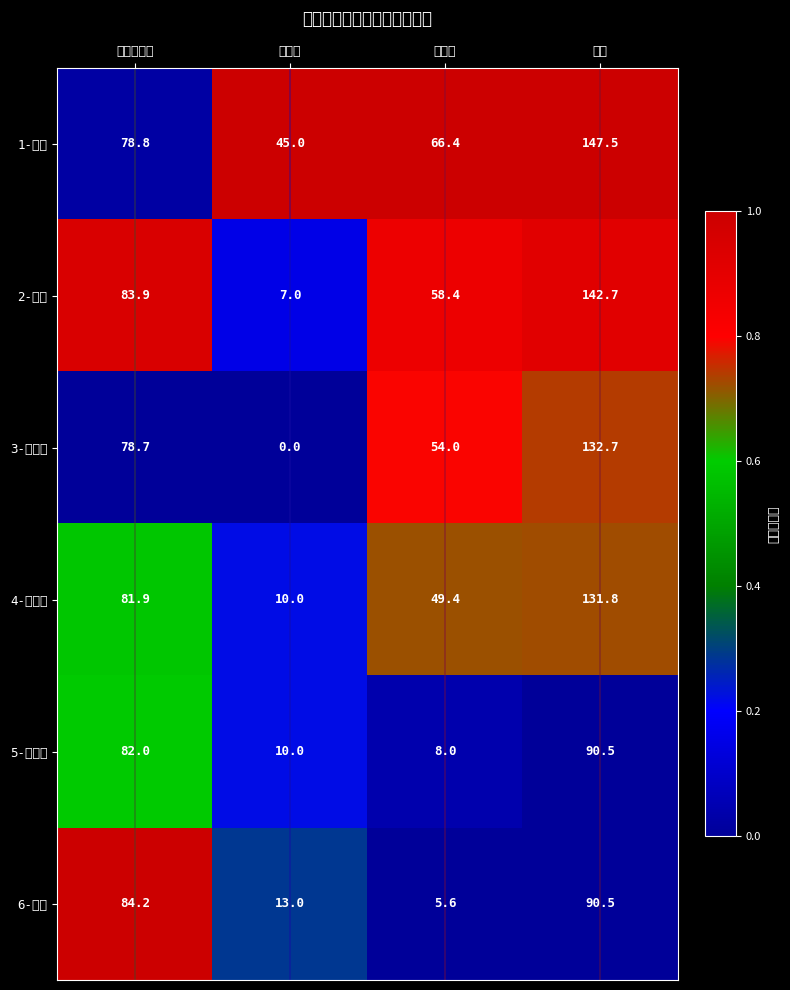

Which series changed the most between 规格化成绩 and 总分?

1-刘超